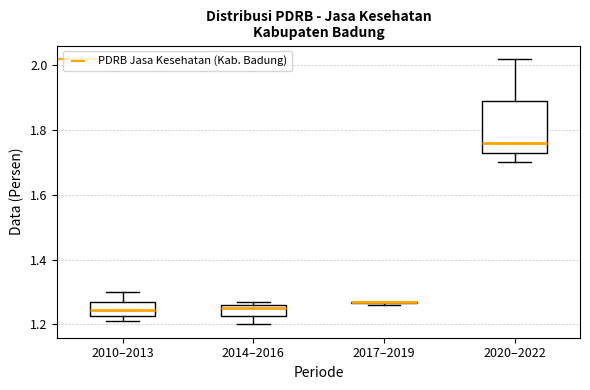

Where is the lower edge of the box for 2010–2013 on the y-axis? The values are not printed on the chart, so give them approximately, as read against the axis.

1.22